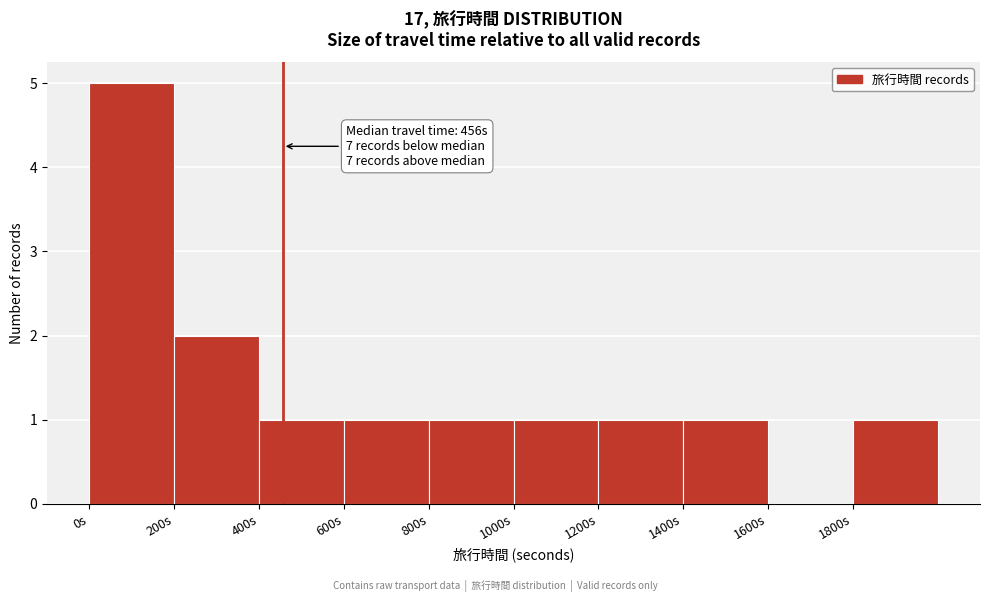

Over which range of the x-axis is the bar tallest?

0 to 200